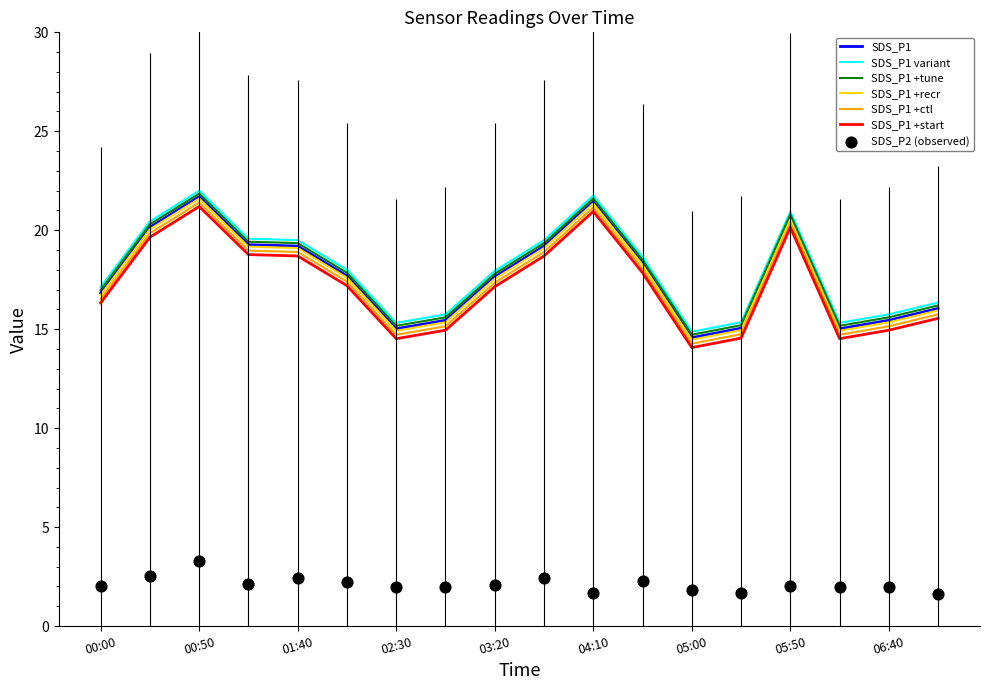

Which series contains the lowest Y value?

SDS_P2